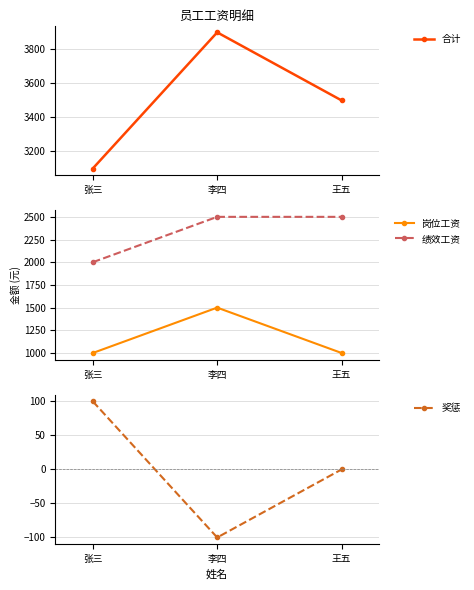

Rank the series by their average value, from lowest to highest.

奖惩, 岗位工资, 绩效工资, 合计